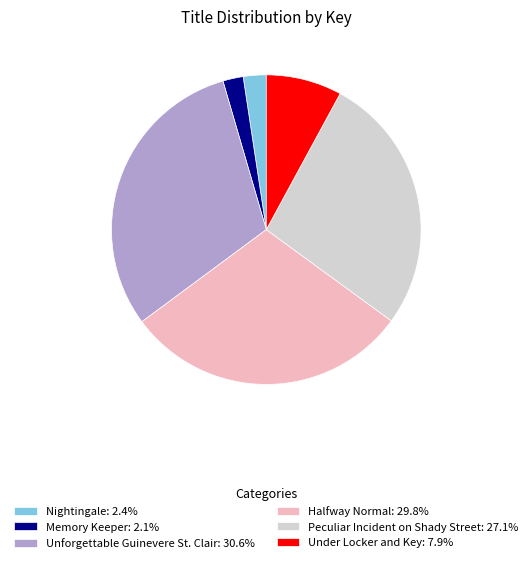

True or false: Under Locker and Key accounts for 1% of the total.

False